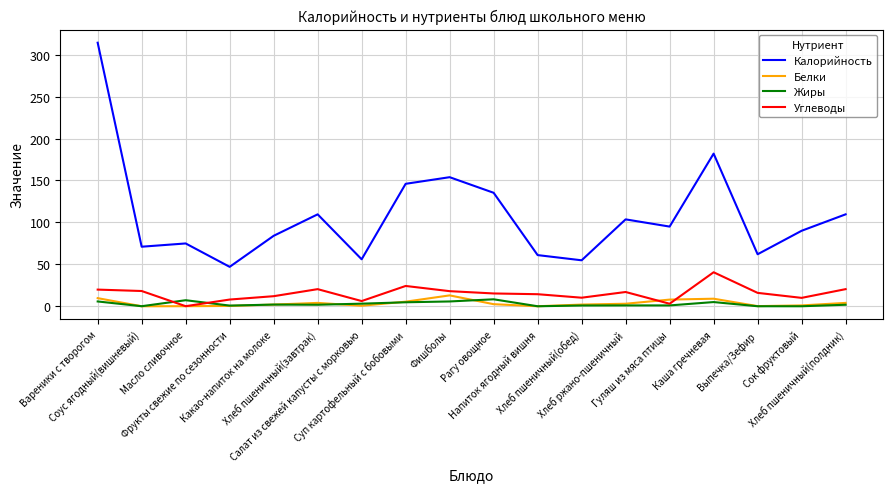

Which series has the largest range (max minus min)?

Калорийность